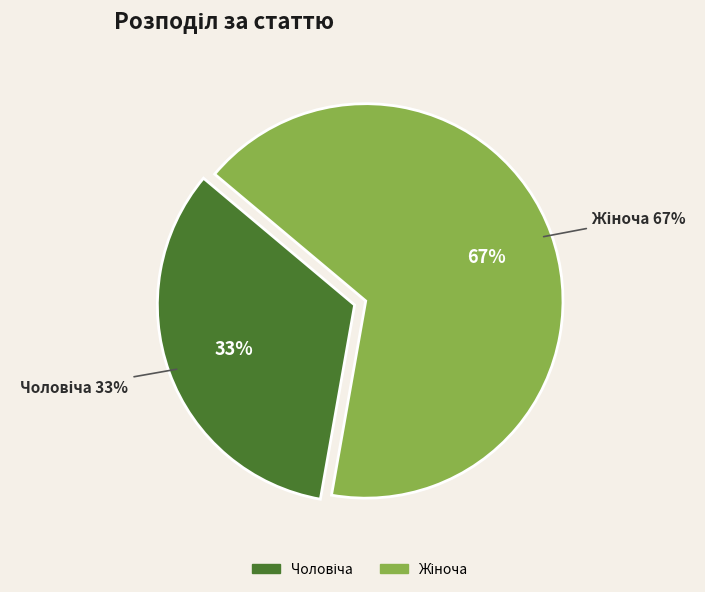

How many slices are in this pie chart?

2